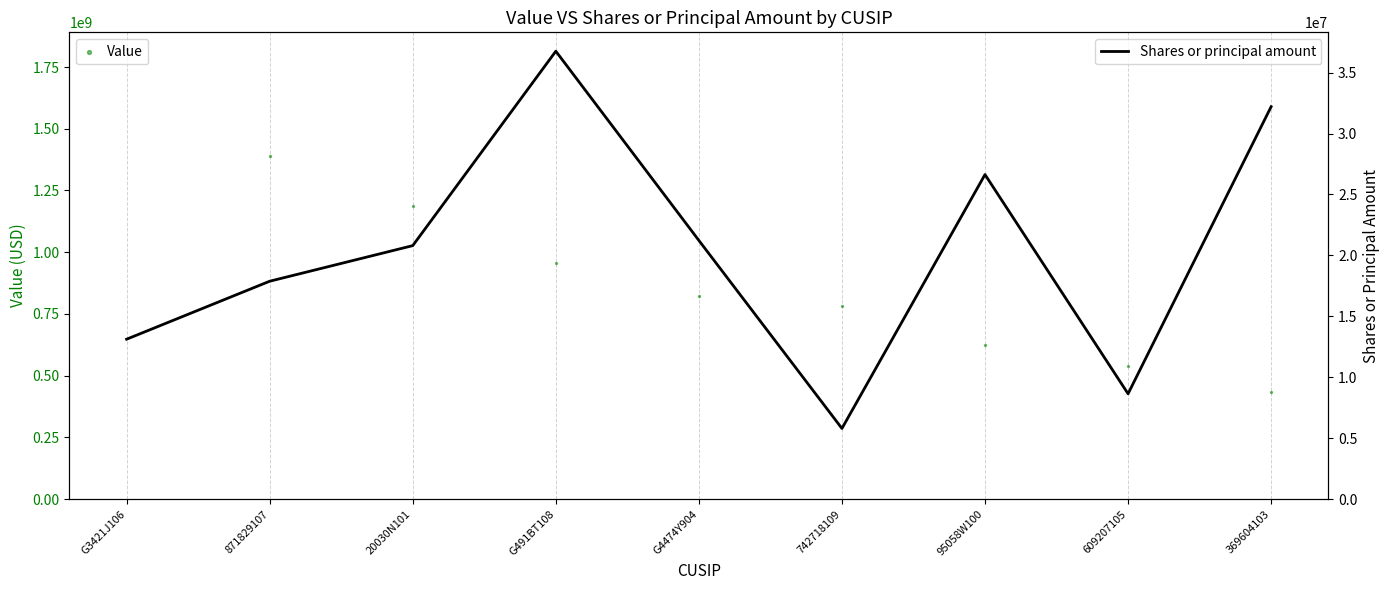

Which series reaches the minimum Y coordinate?

Shares or principal amount